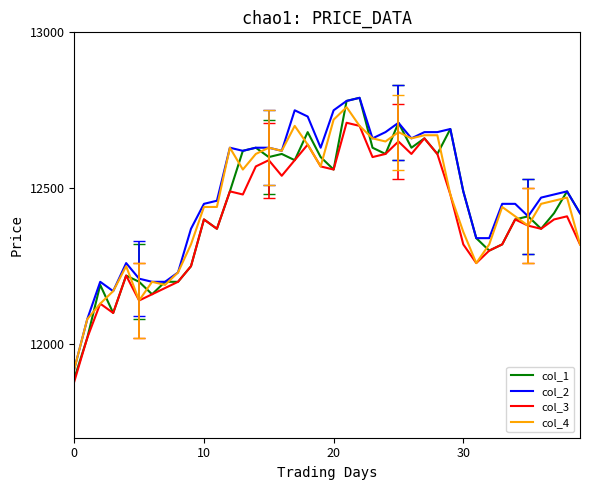

Reading right to left, transcribe all the data shown in this chart.

col_1: 12420	12490	12420	12370	12410	12400	12320	12300	12340	12490	12690	12610	12660	12630	12710	12610	12630	12790	12780	12560	12600	12680	12590	12610	12600	12630	12620	12490	12370	12400	12250	12200	12200	12160	12200	12220	12100	12190	12020	11890
col_2: 12420	12490	12480	12470	12410	12450	12450	12340	12340	12490	12690	12680	12680	12660	12710	12680	12660	12790	12780	12750	12630	12730	12750	12620	12630	12630	12620	12630	12460	12450	12370	12230	12200	12200	12210	12260	12170	12200	12080	11920
col_3: 12320	12410	12400	12370	12380	12400	12320	12300	12260	12320	12480	12610	12660	12610	12650	12610	12600	12700	12710	12560	12570	12640	12590	12540	12590	12570	12480	12490	12370	12400	12250	12200	12180	12160	12140	12220	12100	12130	12020	11880
col_4: 12320	12470	12460	12450	12380	12410	12440	12320	12260	12360	12480	12670	12670	12660	12680	12650	12660	12700	12760	12720	12570	12640	12700	12620	12630	12610	12560	12630	12440	12440	12320	12230	12190	12200	12140	12250	12170	12130	12080	11920